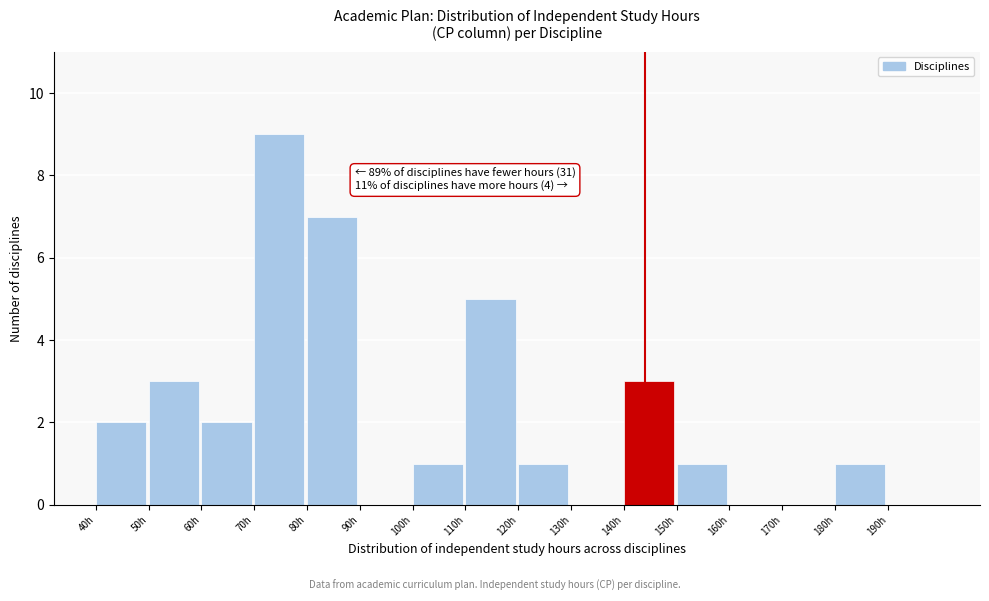

Which range on the x-axis has the tallest bar?

70 to 80